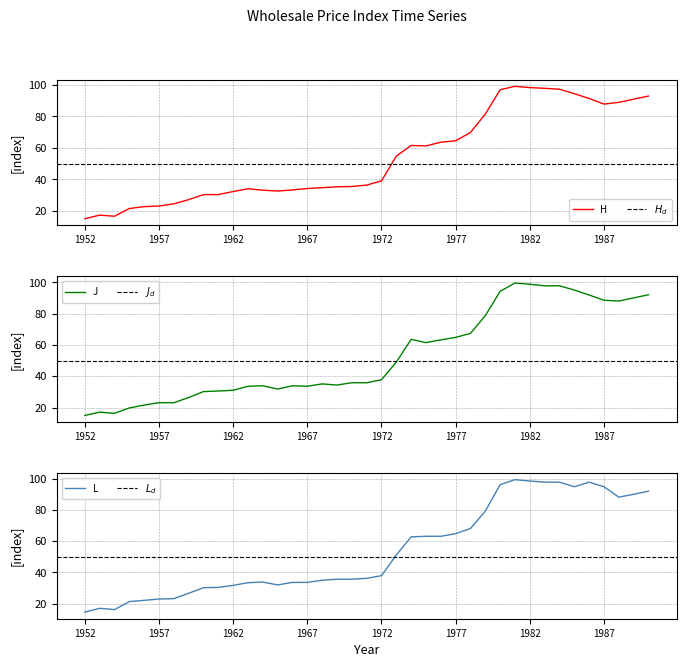

What is the difference between the maximum and minimum values in the H series?

84.4